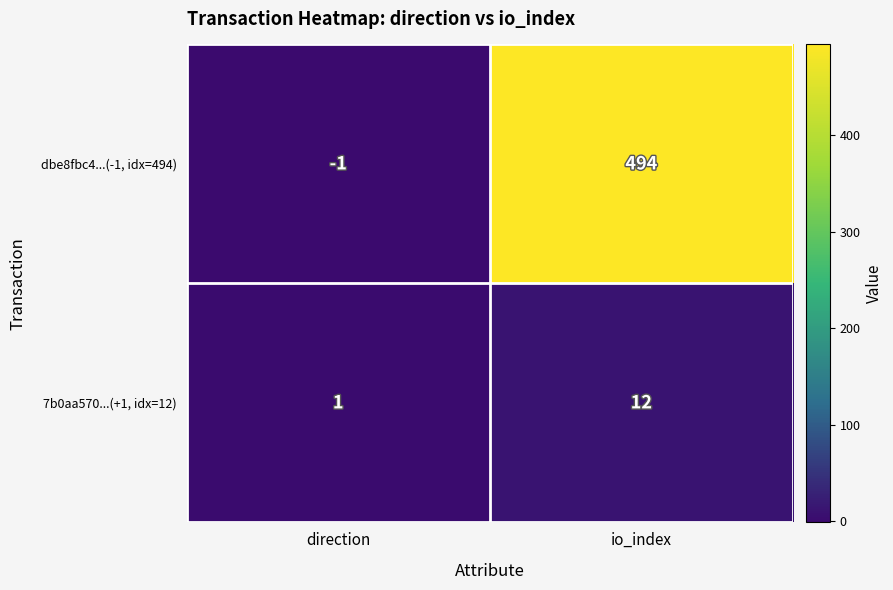

Which category has the highest value in the dbe8fbc4...(-1, idx=494) series?

io_index